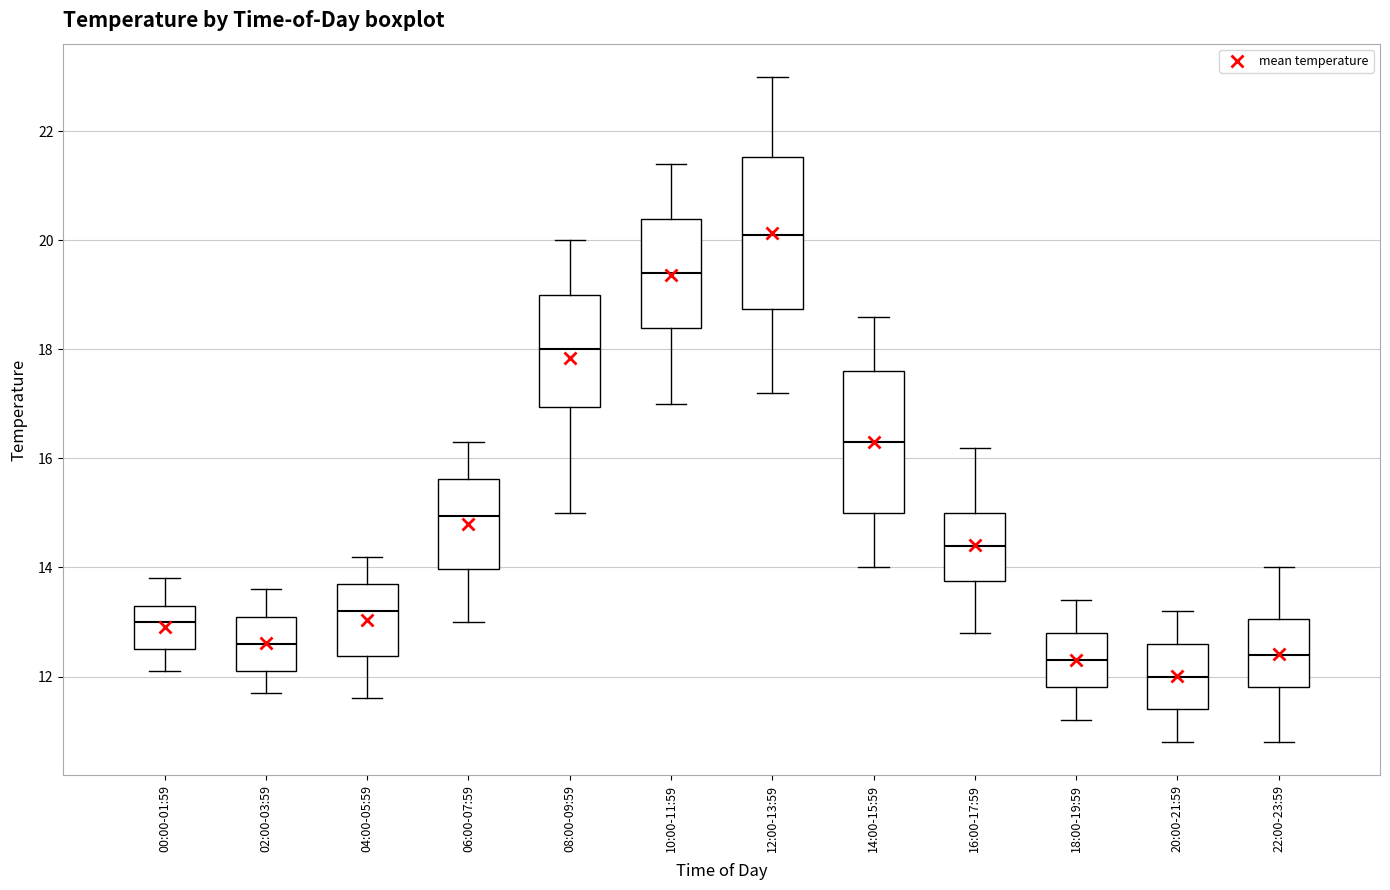

Reading left to right, transcribe this box plot: for each box, give where its median line is, the range the box spans, and where its two whiskers end, as read against the y-axis. The values are not printed on the chart, so give them approximately, as read against the axis.

00:00-01:59: median 13.0, box 12.6 to 13.4, whiskers 12.2 to 13.8
02:00-03:59: median 12.6, box 12.2 to 13.2, whiskers 11.8 to 13.6
04:00-05:59: median 13.2, box 12.4 to 13.8, whiskers 11.6 to 14.2
06:00-07:59: median 15.0, box 14.0 to 15.6, whiskers 13.0 to 16.4
08:00-09:59: median 18.0, box 17.0 to 19.0, whiskers 15.0 to 20.0
10:00-11:59: median 19.4, box 18.4 to 20.4, whiskers 17.0 to 21.4
12:00-13:59: median 20.2, box 18.8 to 21.6, whiskers 17.2 to 23.0
14:00-15:59: median 16.4, box 15.0 to 17.6, whiskers 14.0 to 18.6
16:00-17:59: median 14.4, box 13.8 to 15.0, whiskers 12.8 to 16.2
18:00-19:59: median 12.4, box 11.8 to 12.8, whiskers 11.2 to 13.4
20:00-21:59: median 12.0, box 11.4 to 12.6, whiskers 10.8 to 13.2
22:00-23:59: median 12.4, box 11.8 to 13.0, whiskers 10.8 to 14.0